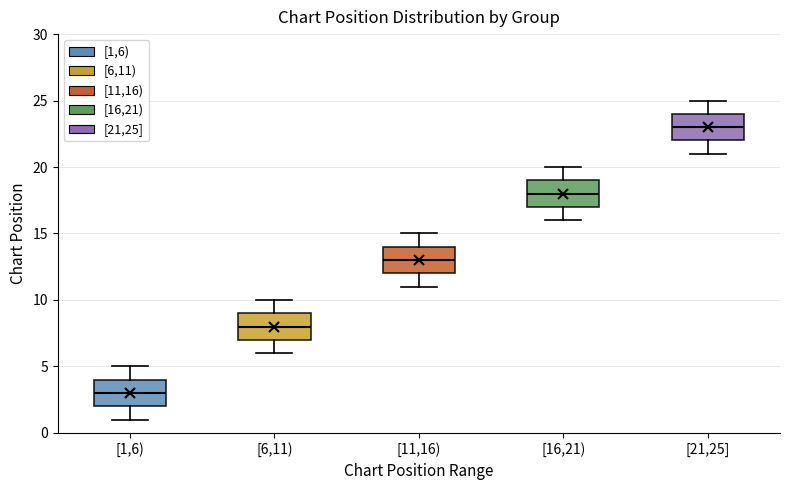

Reading left to right, transcribe this box plot: for each box, give where its median line is, the range the box spans, and where its two whiskers end, as read against the y-axis. The values are not printed on the chart, so give them approximately, as read against the axis.

[1,6): median 3, box 2 to 4, whiskers 1 to 5
[6,11): median 8, box 7 to 9, whiskers 6 to 10
[11,16): median 13, box 12 to 14, whiskers 11 to 15
[16,21): median 18, box 17 to 19, whiskers 16 to 20
[21,25]: median 23, box 22 to 24, whiskers 21 to 25